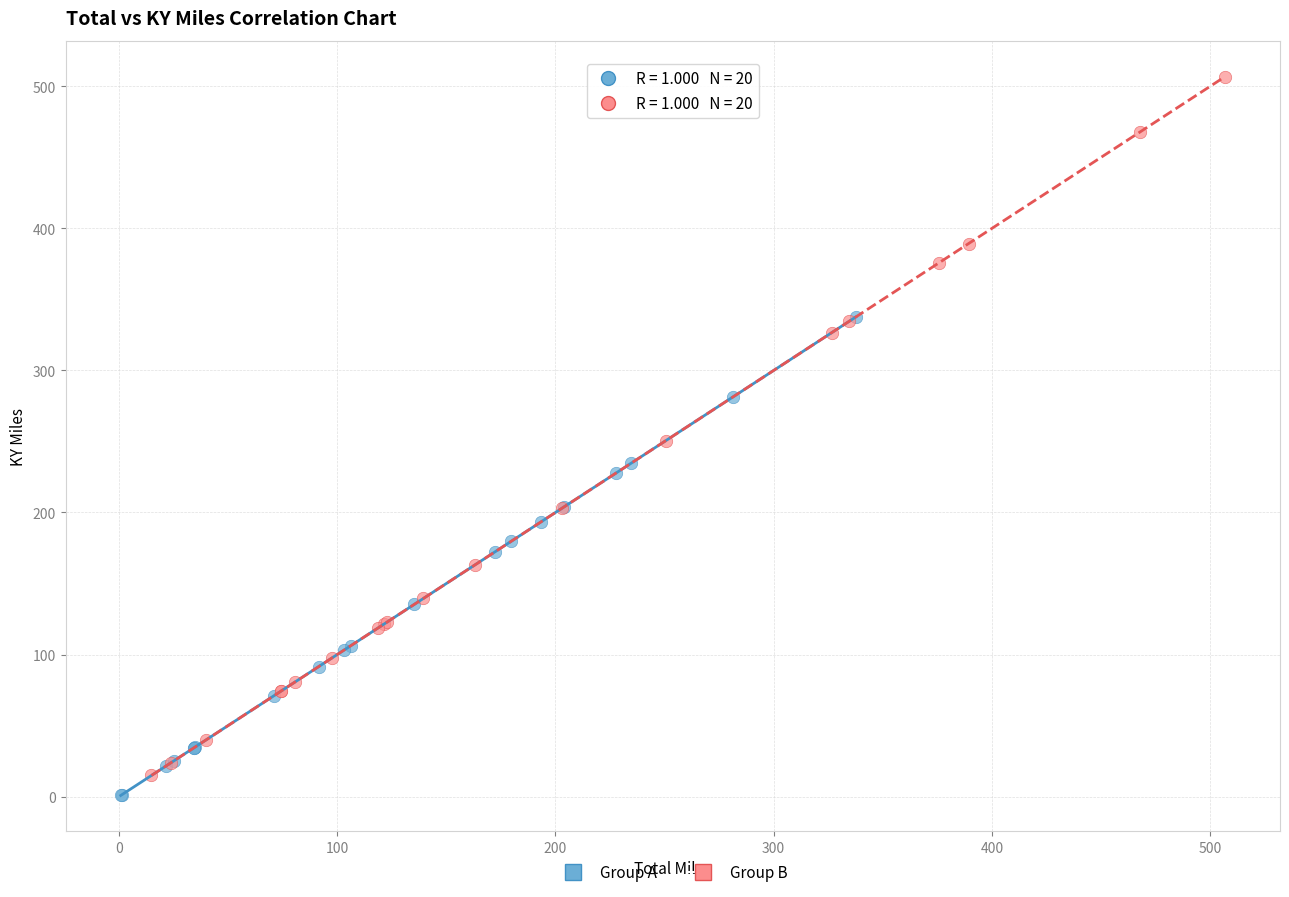

Which series contains the highest Y value?

Group B